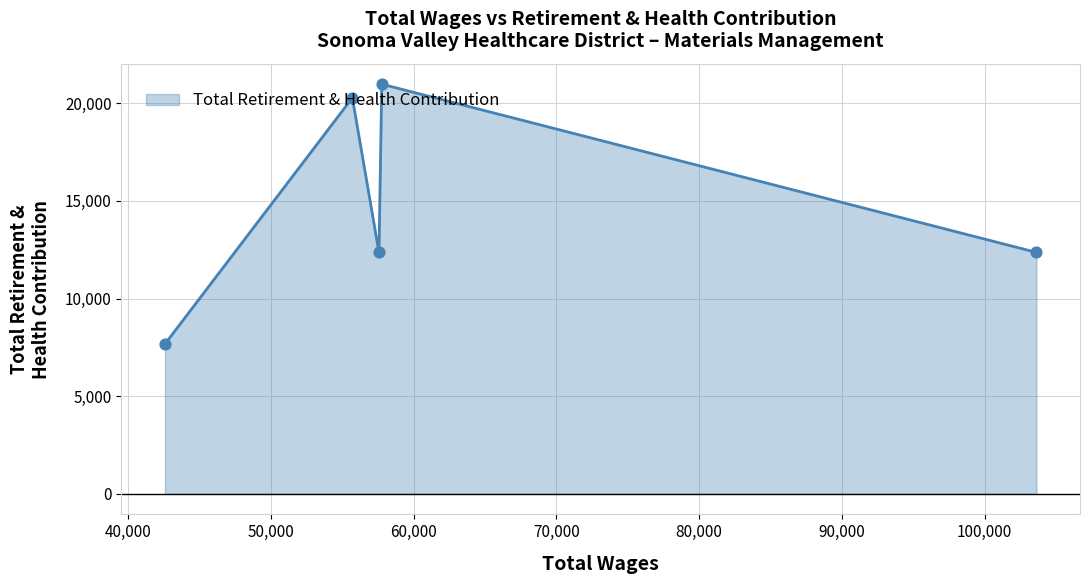

What is the average value?

14729